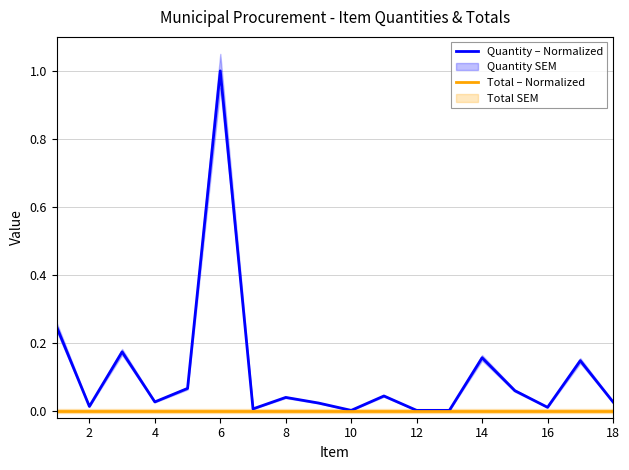

True or false: Quantity – Normalized and Total – Normalized intersect in this chart.

False